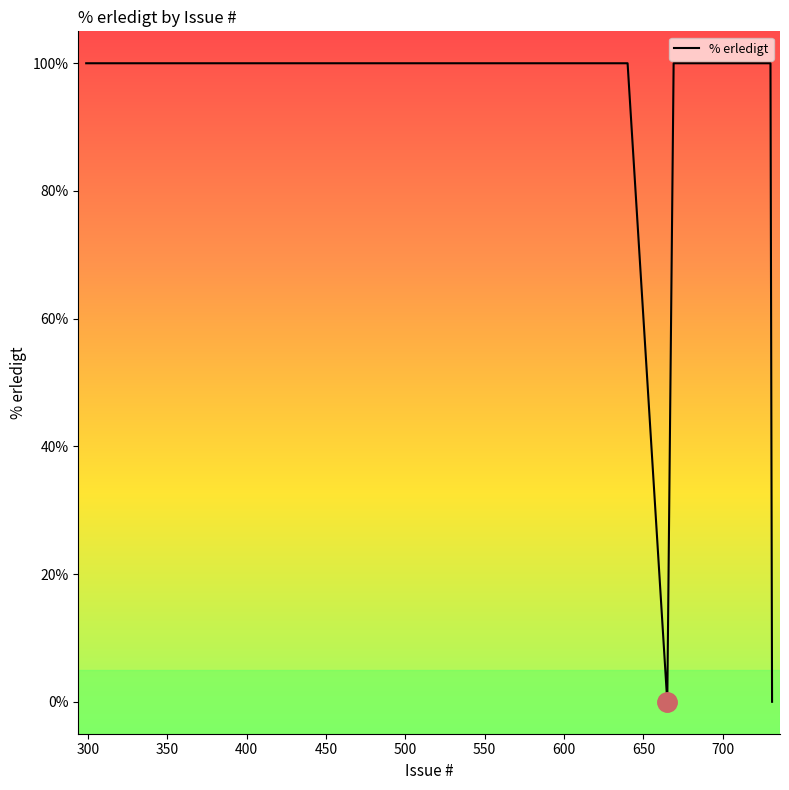

What is the difference between the maximum and minimum values?

100